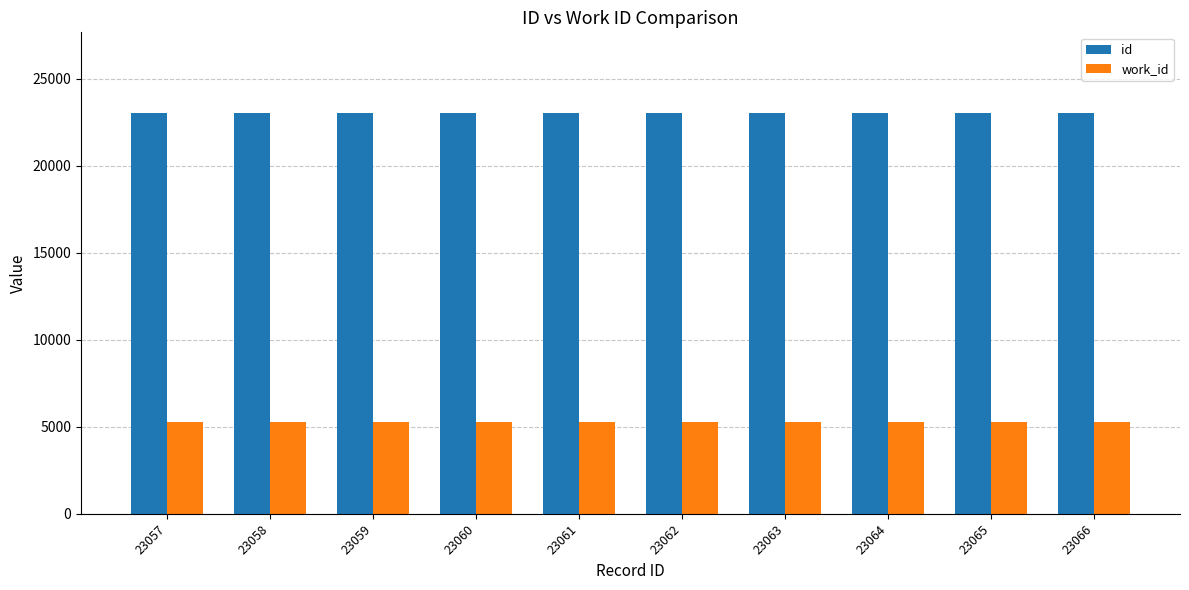

Rank the series by their average value, from highest to lowest.

id, work_id